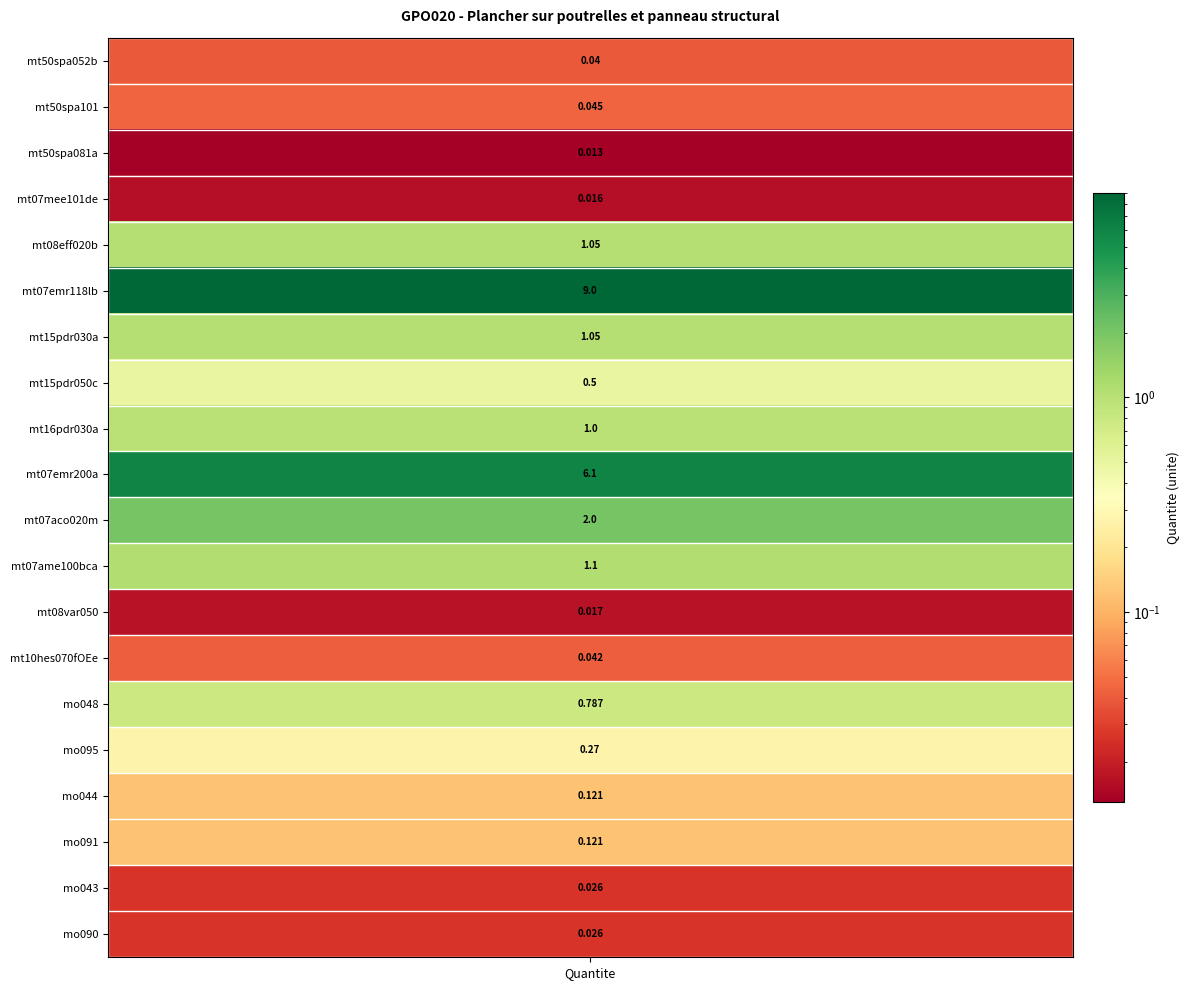

What is the difference between the values at 13 and 8?

1.0